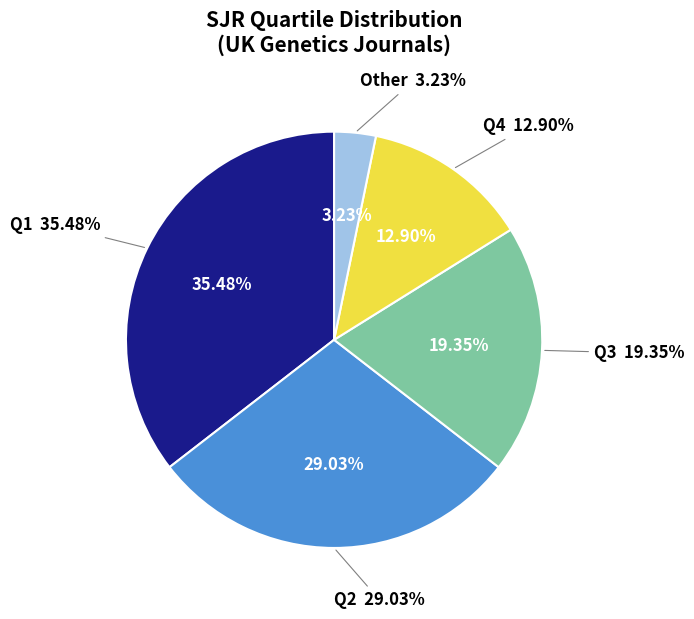

Is there a majority slice in this chart?

No